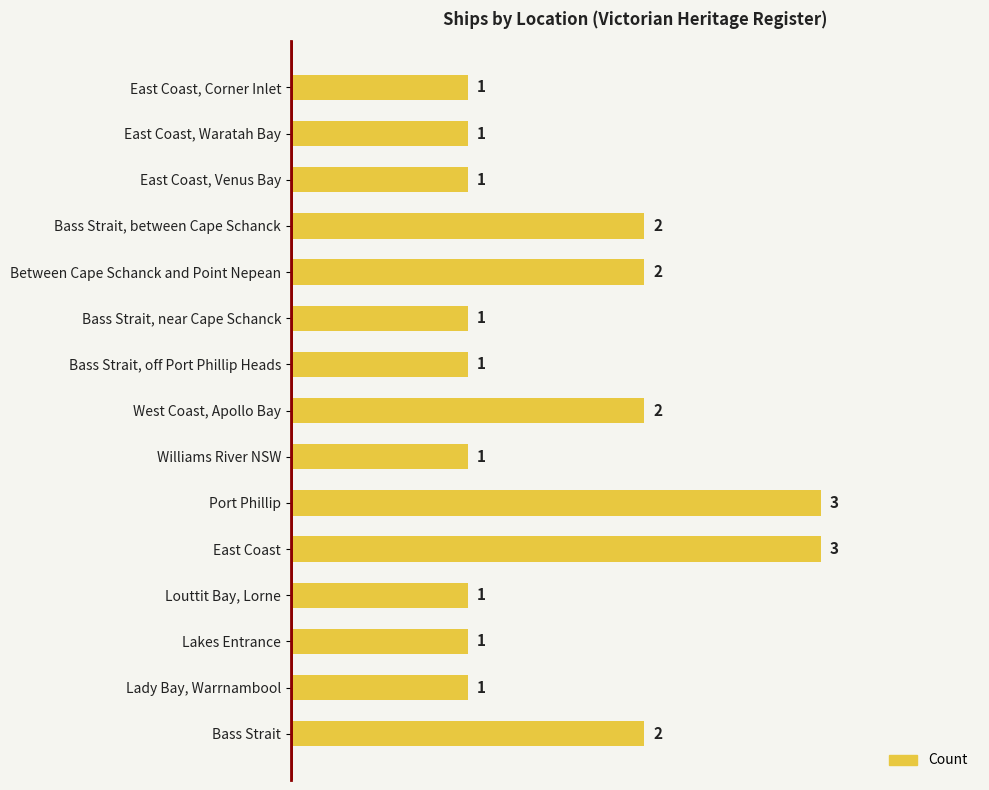

What is the change in value from Louttit Bay, Lorne to Port Phillip?

+2